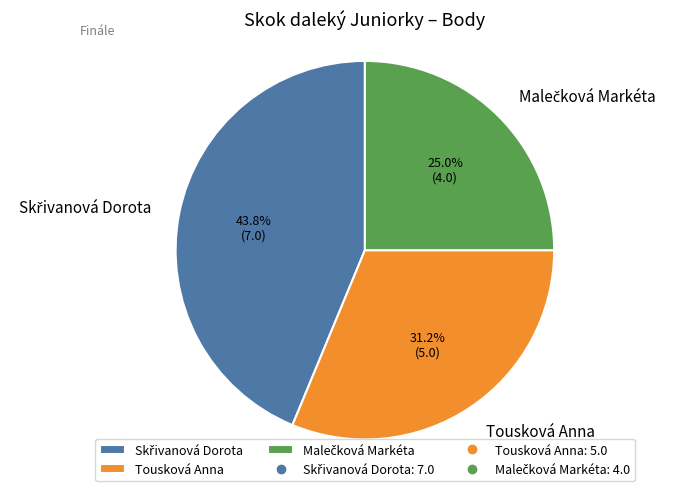

How many slices are in this pie chart?

3